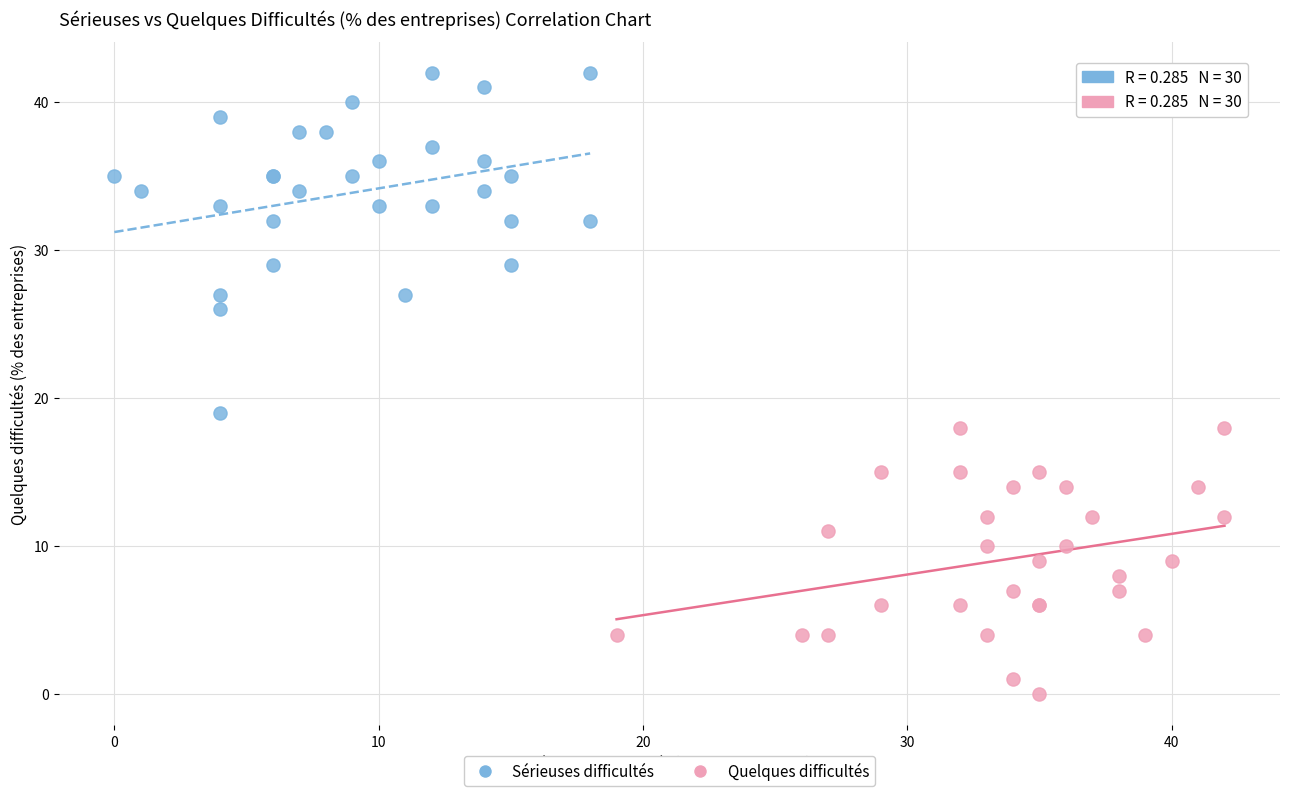

Which series contains the lowest Y value?

Quelques difficultés